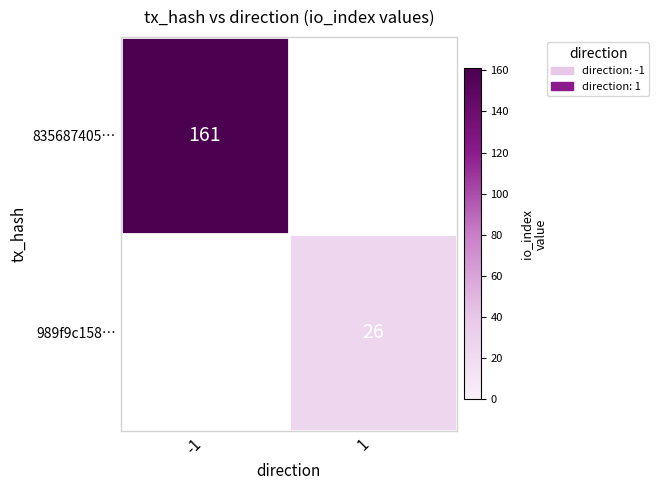

The value of 835687405… at -1 is 161. True or false?

True